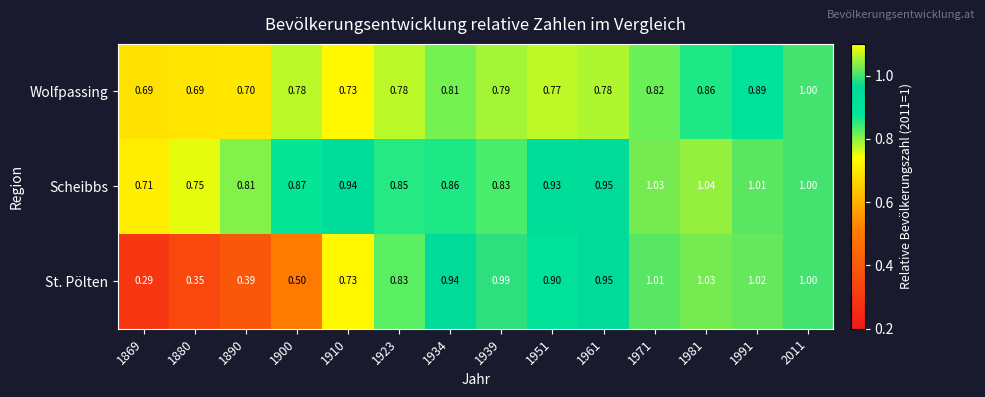

Which series has the widest spread of values?

St. Pölten